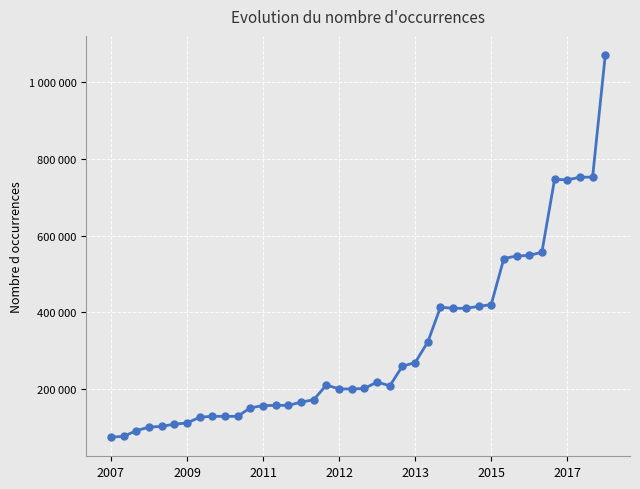

What is the value of the 19th point from the left?

201217